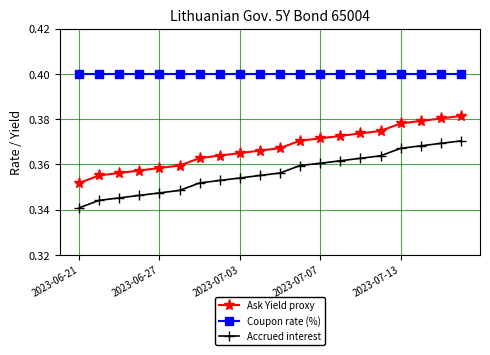

Is this an area chart (filled region under the line)?

No